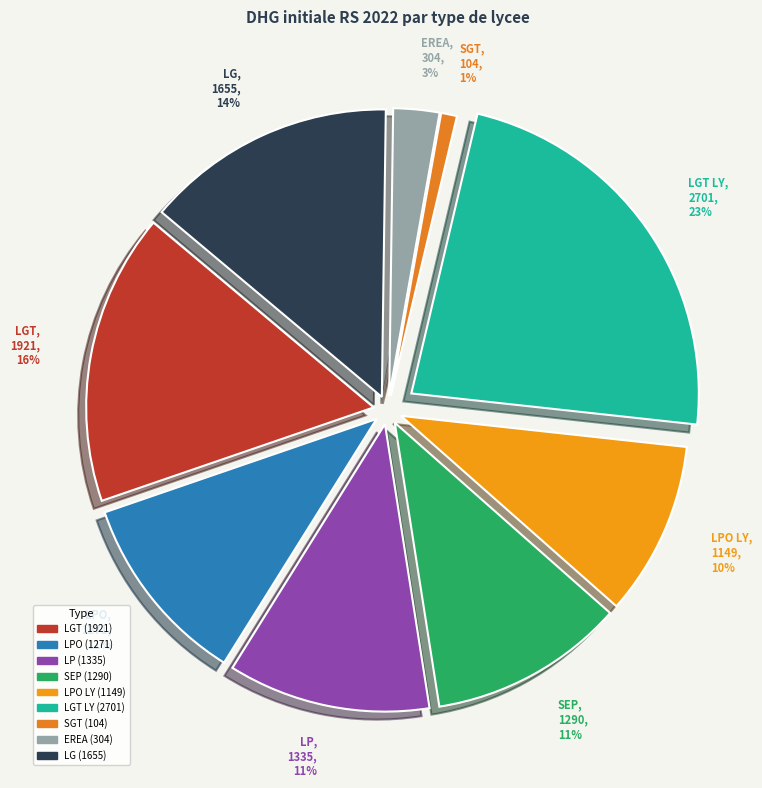

Approximately how many times larger is the value at LPO LY compared to LPO?

0.9